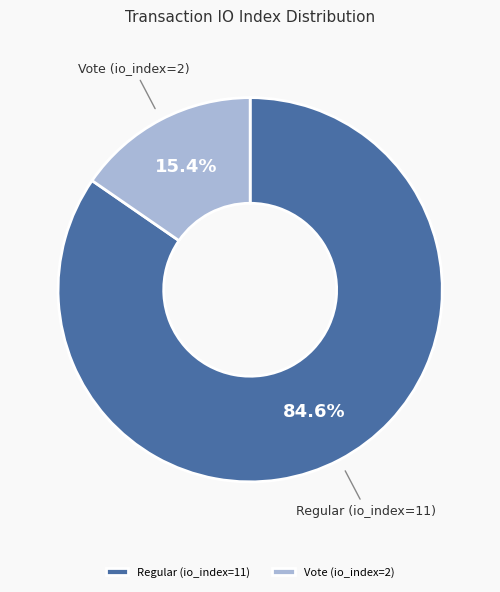

What is the smallest slice in the pie chart?

Vote (io_index=2)